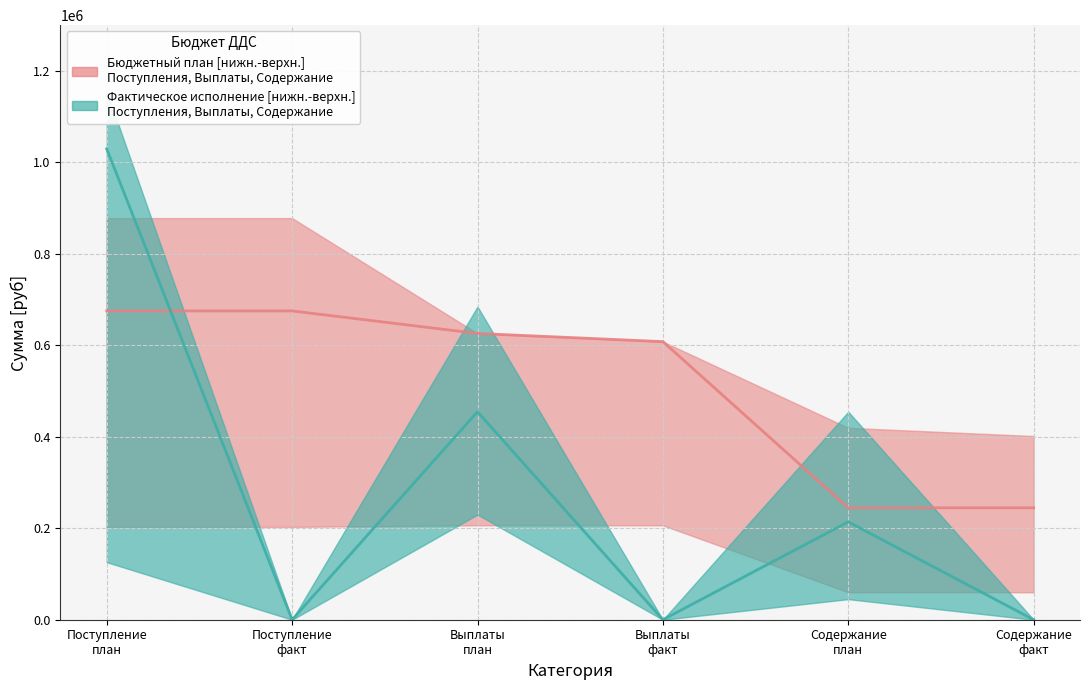

Reading left to right, list all the values displayed in this chart.

plan_upper: 878147	878147	625945	608085	419545	401685
plan_median: 675147	675147	625945	608085	244685	244685
plan_lower: 203000	203000	206400	206400	60000	60000
fact_upper: 1155400	0	684635	0	454748	0
fact_median: 1029600	0	454748	0	213999	0
fact_lower: 125800	0	229887	0	45000	0